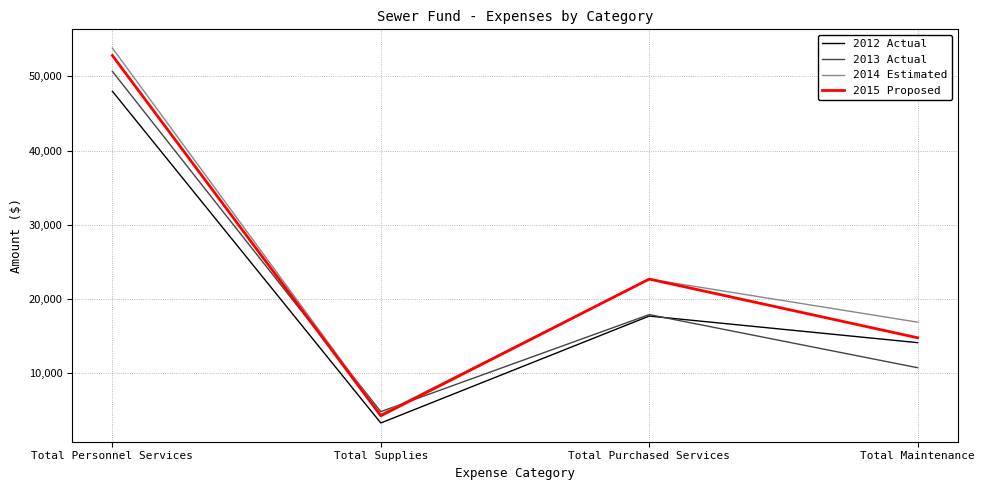

At which category does 2014 Estimated reach its first local peak?

Total Purchased Services